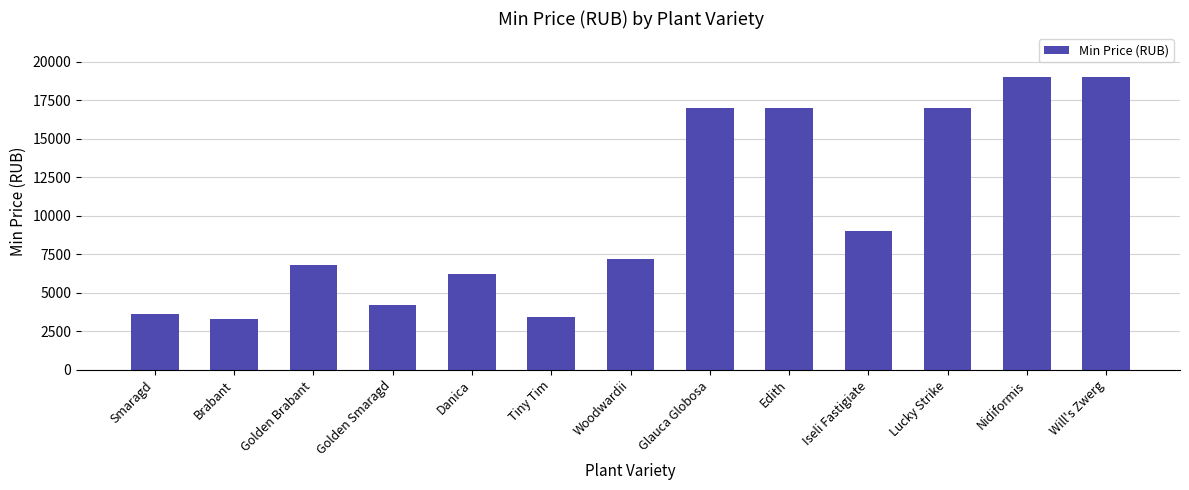

What is the value of the 6th bar from the left?

3400